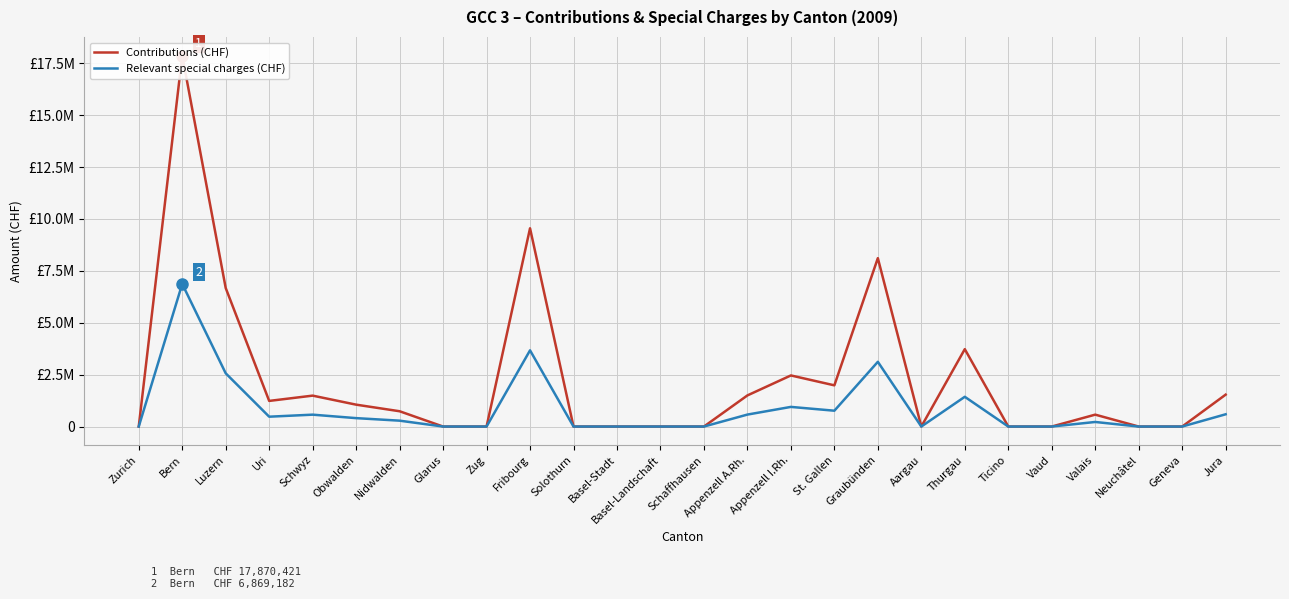

Which series has the widest spread of values?

Contributions (CHF)